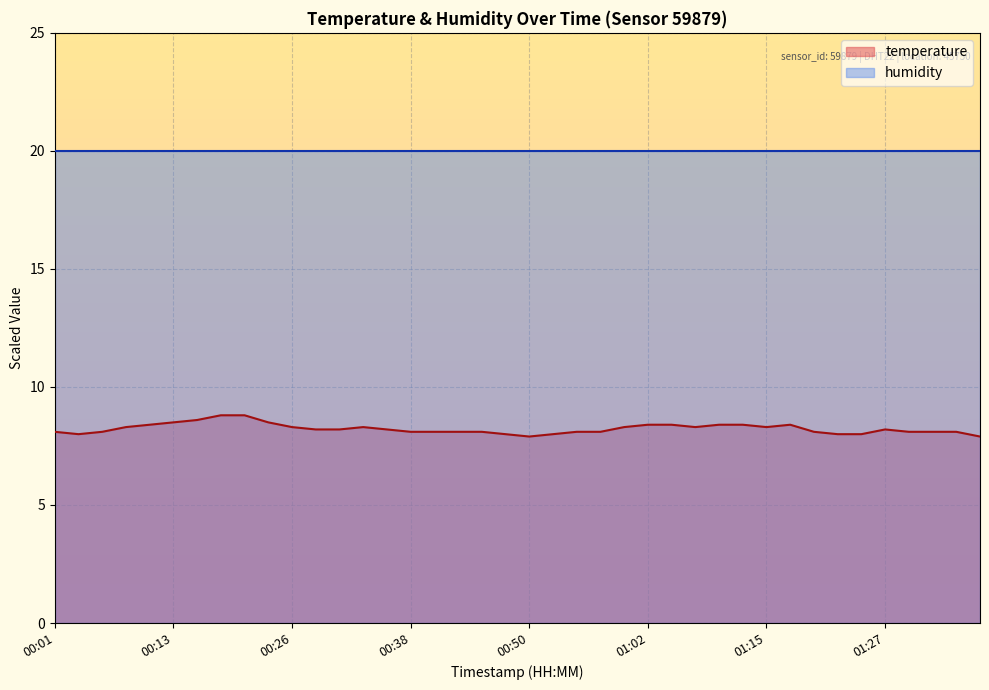

What is the ratio of the value at 00:23 to the value at 00:33?

1.0